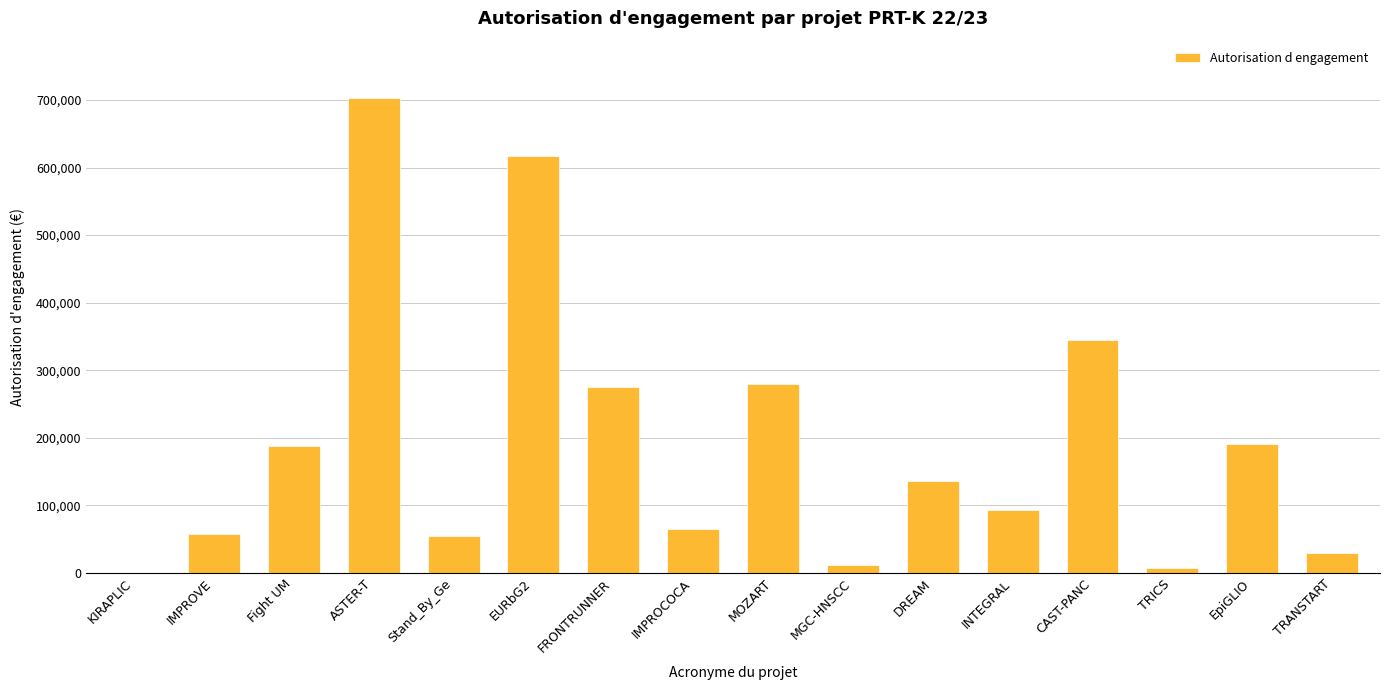

The chart shows a value of 213998.1 at KIRAPLIC. True or false?

False